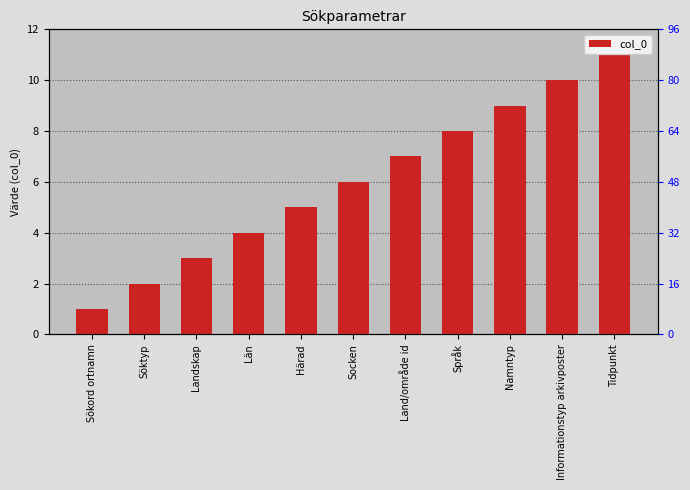

Read the value at Land/område id, to the nearest 5.

5